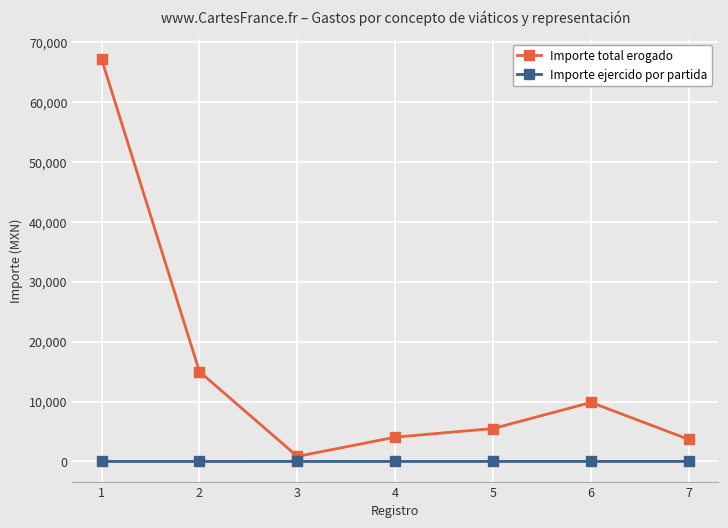

True or false: Importe ejercido por partida and Importe total erogado intersect in this chart.

False